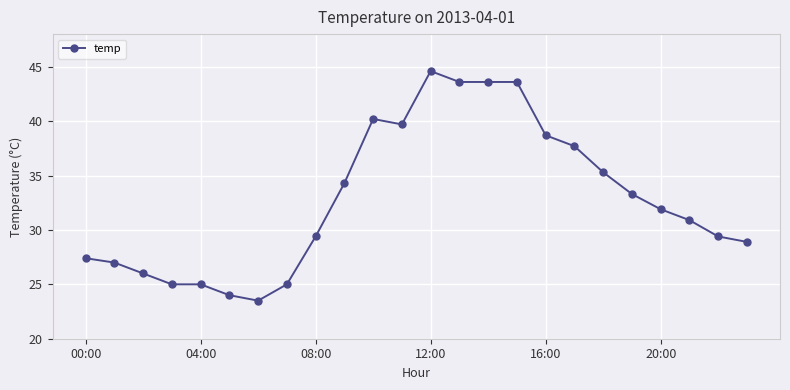

What is the minimum value shown in the chart?

23.5